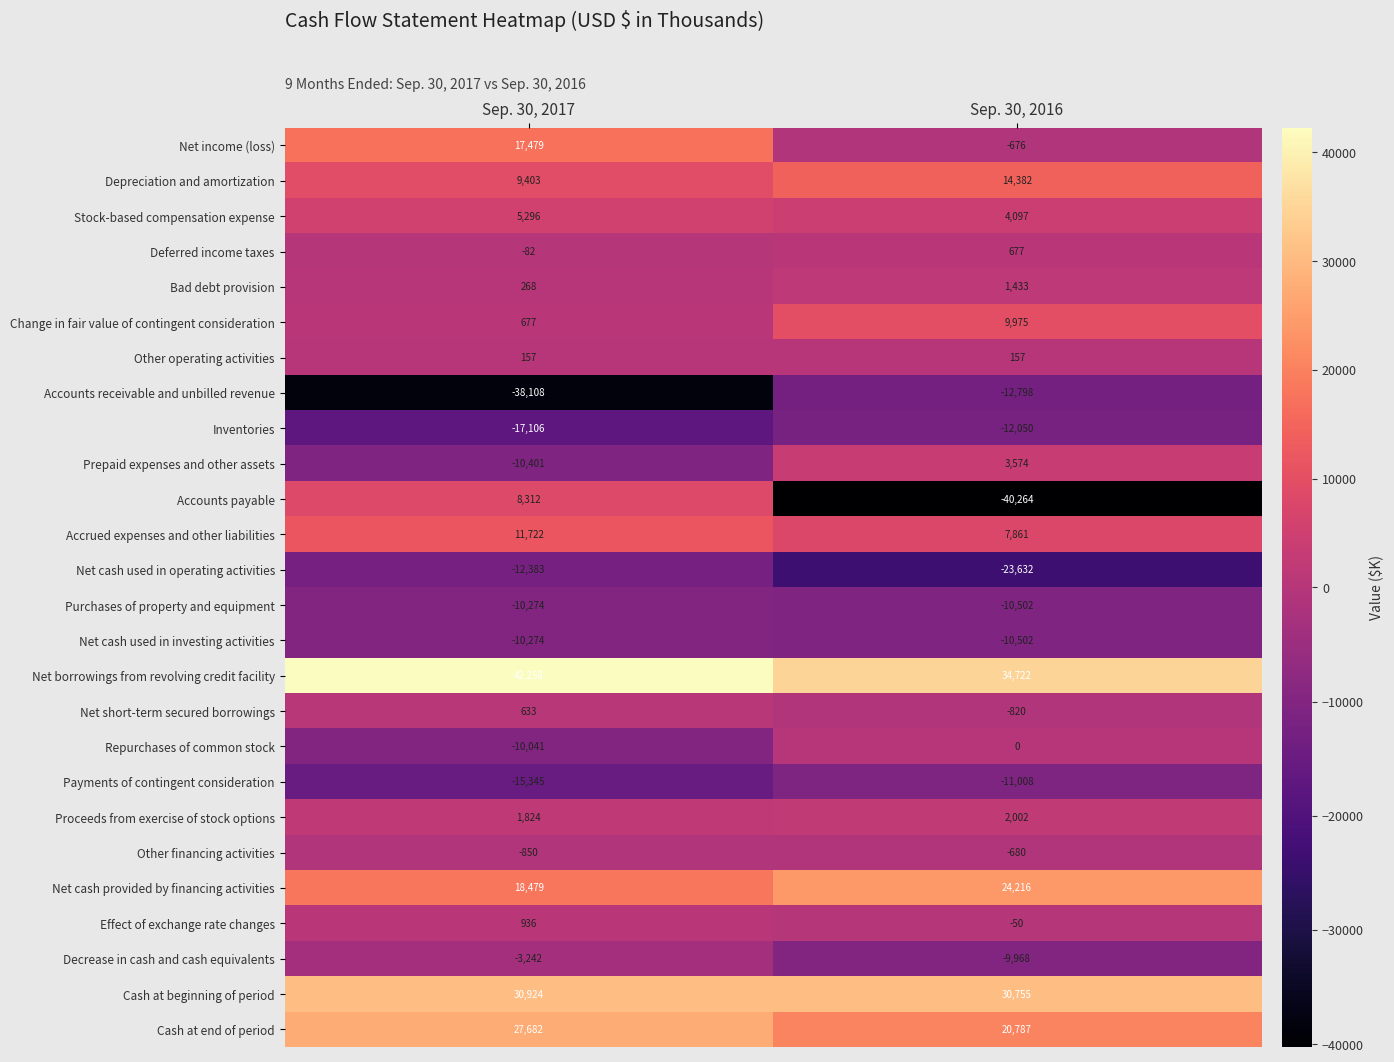

True or false: Net cash provided by financing activities has a value of 11776 at Sep. 30, 2016.

False